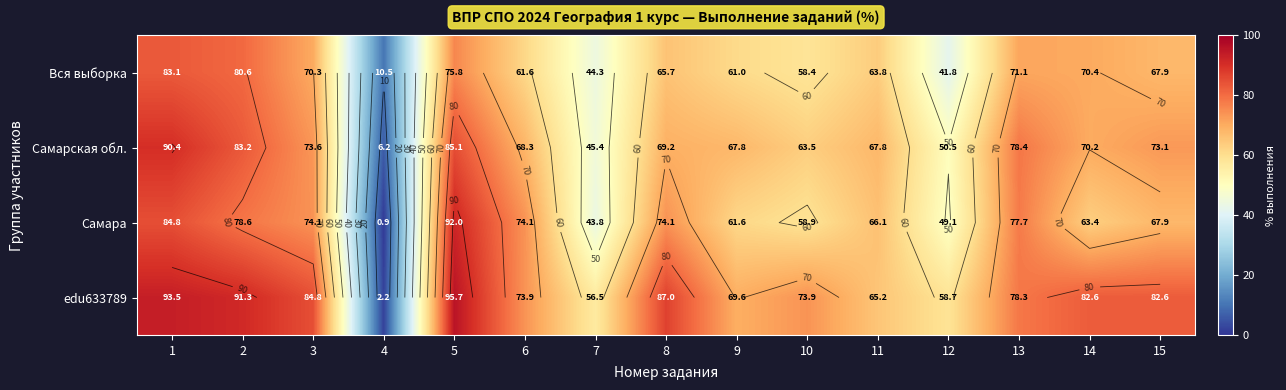

List the labels in order of edu633789 value, largest first.

5, 1, 2, 8, 3, 14, 15, 13, 6, 10, 9, 11, 12, 7, 4